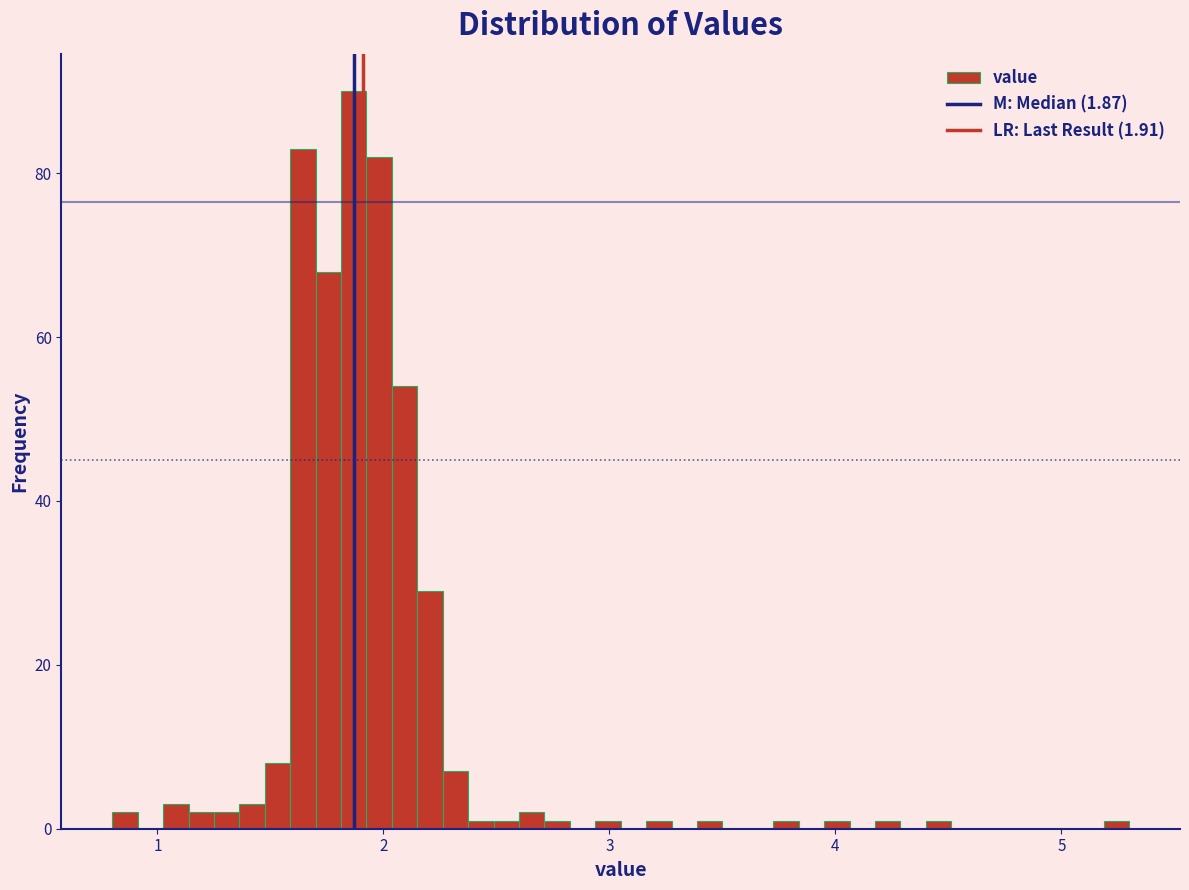

Read against the x-axis, roughly where is the centre of the tallest bar?

1.9